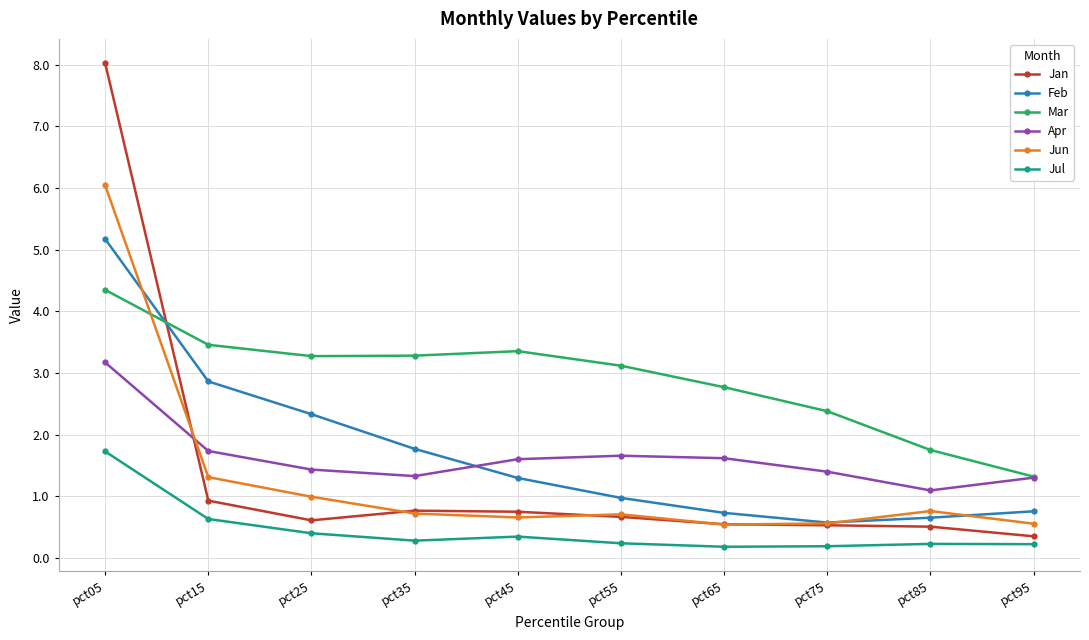

Which series has the widest spread of values?

Jan